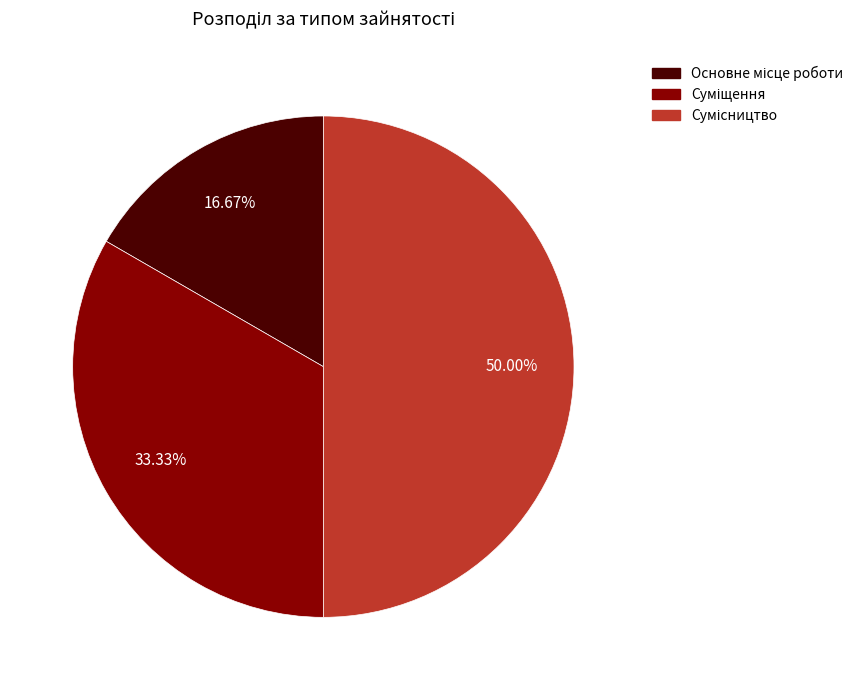

What is the smallest slice in the pie chart?

Основне місце роботи